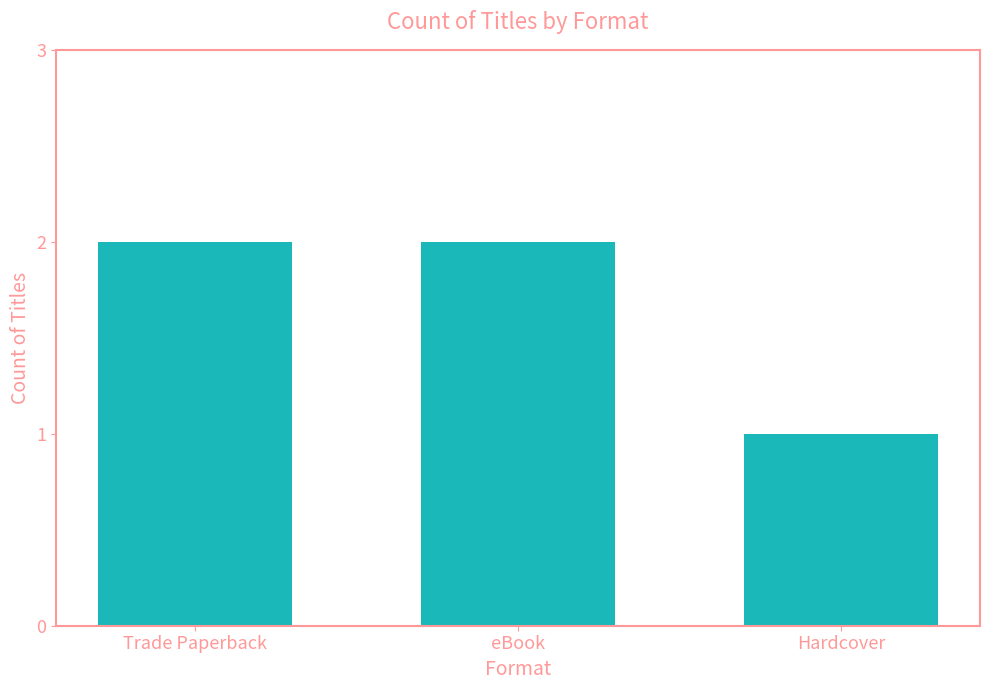

Which category has the lowest value across all series?

Hardcover